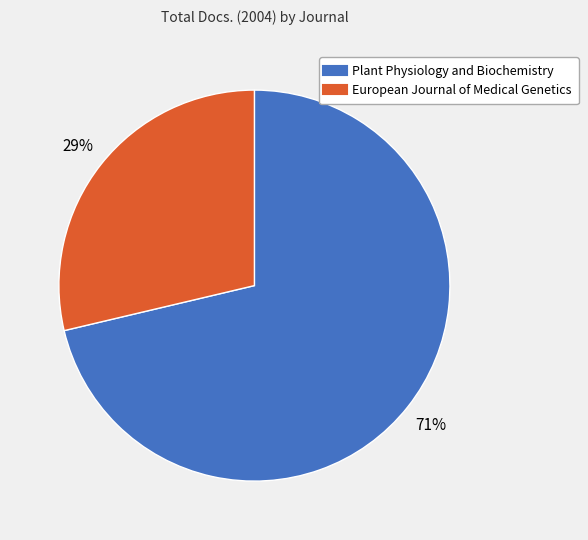

Combined, do European Journal of Medical Genetics and Plant Physiology and Biochemistry account for over 50%?

Yes